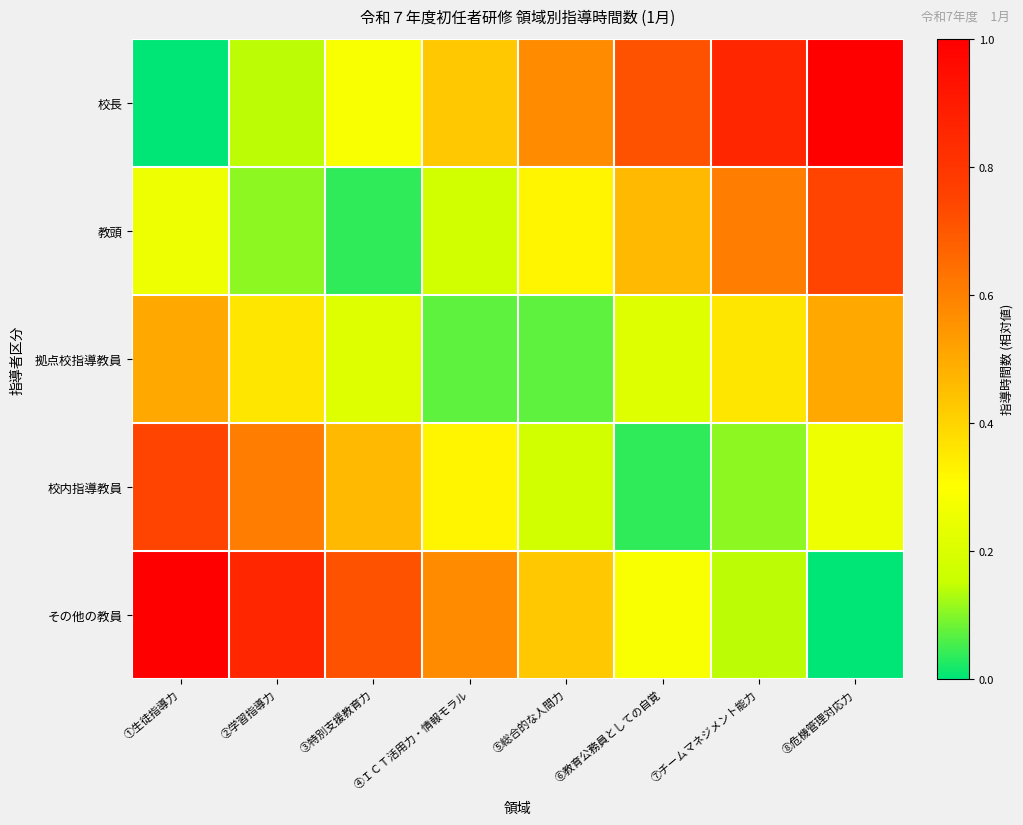

How many distinct data groups are displayed?

5